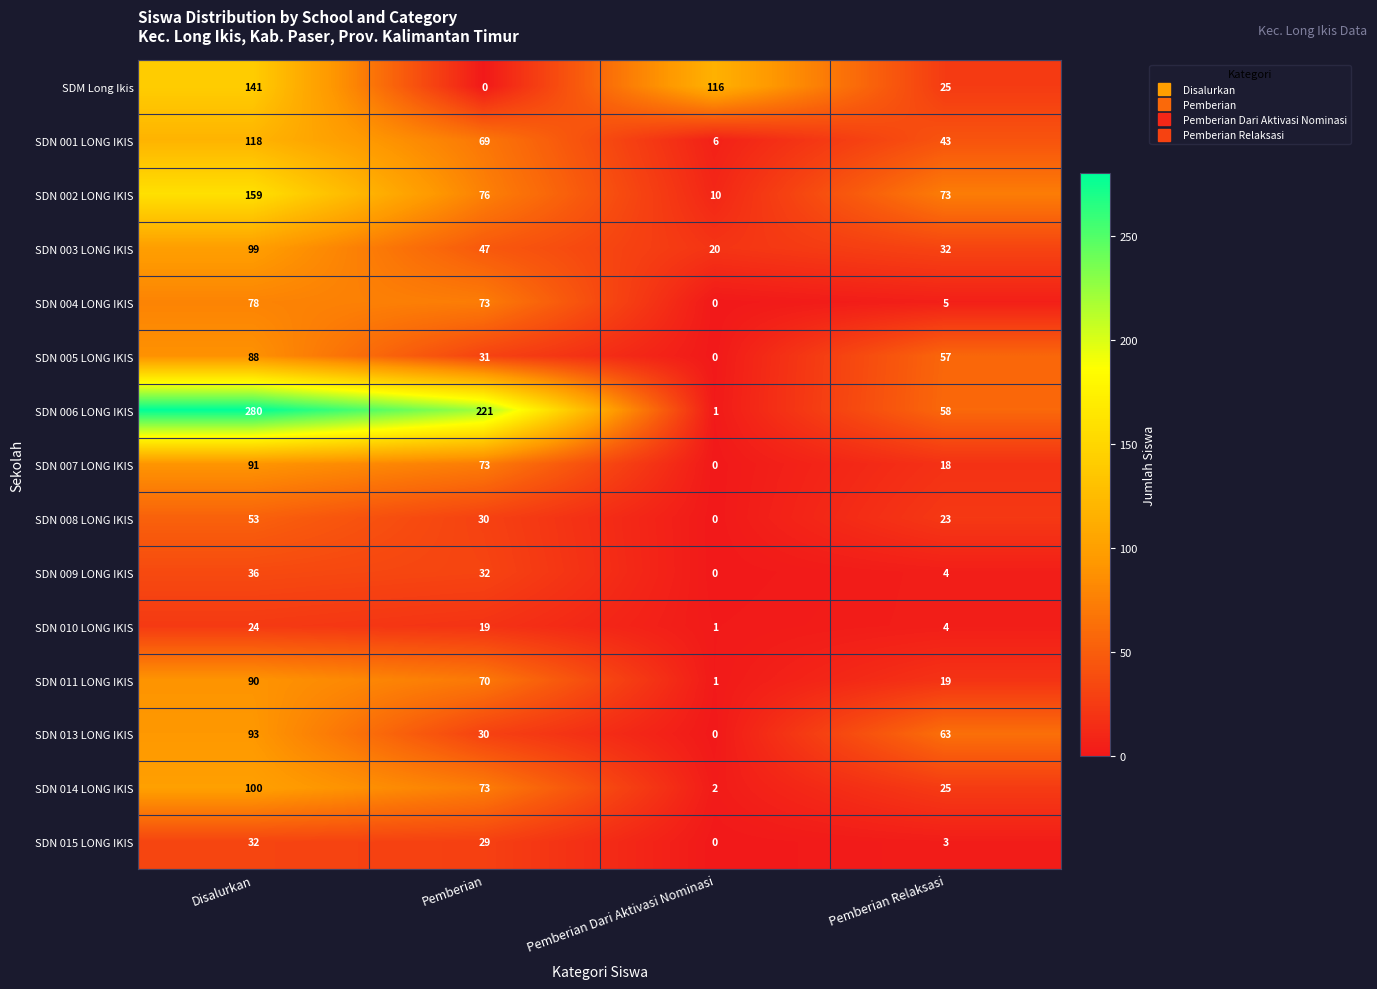

Rank the series by their maximum value, from lowest to highest.

SDN 010 LONG IKIS, SDN 015 LONG IKIS, SDN 009 LONG IKIS, SDN 008 LONG IKIS, SDN 004 LONG IKIS, SDN 005 LONG IKIS, SDN 011 LONG IKIS, SDN 007 LONG IKIS, SDN 013 LONG IKIS, SDN 003 LONG IKIS, SDN 014 LONG IKIS, SDN 001 LONG IKIS, SDM Long Ikis, SDN 002 LONG IKIS, SDN 006 LONG IKIS